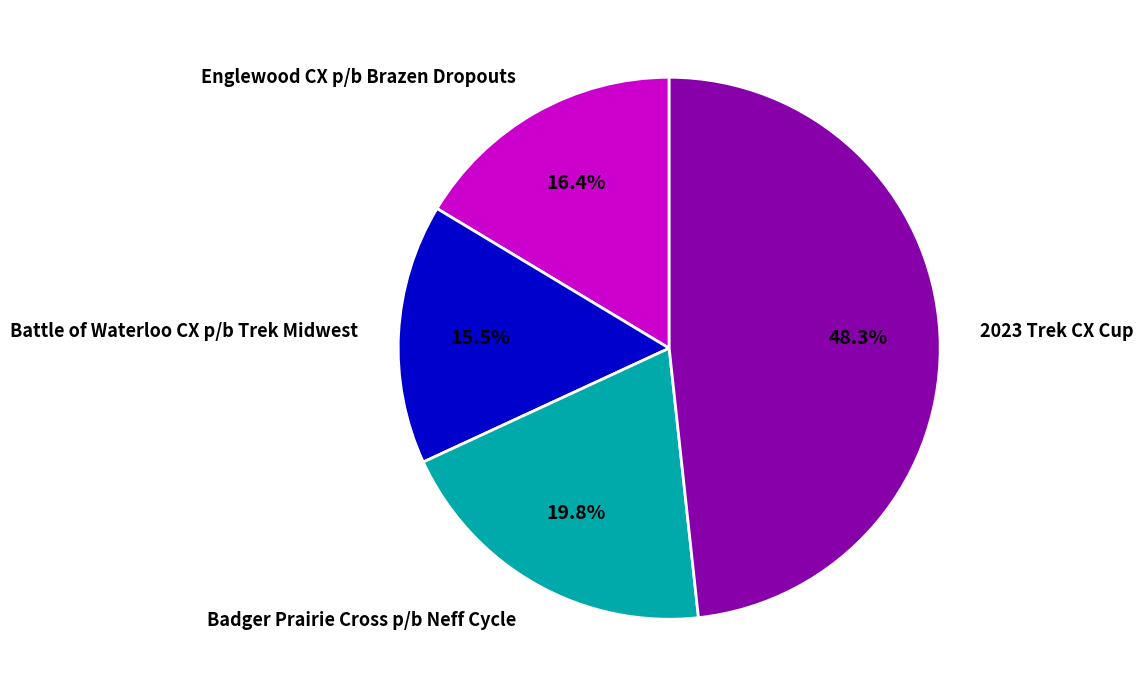

To the nearest percent, what is the difference between the Badger Prairie Cross p/b Neff Cycle and 2023 Trek CX Cup slice percentages?

28%